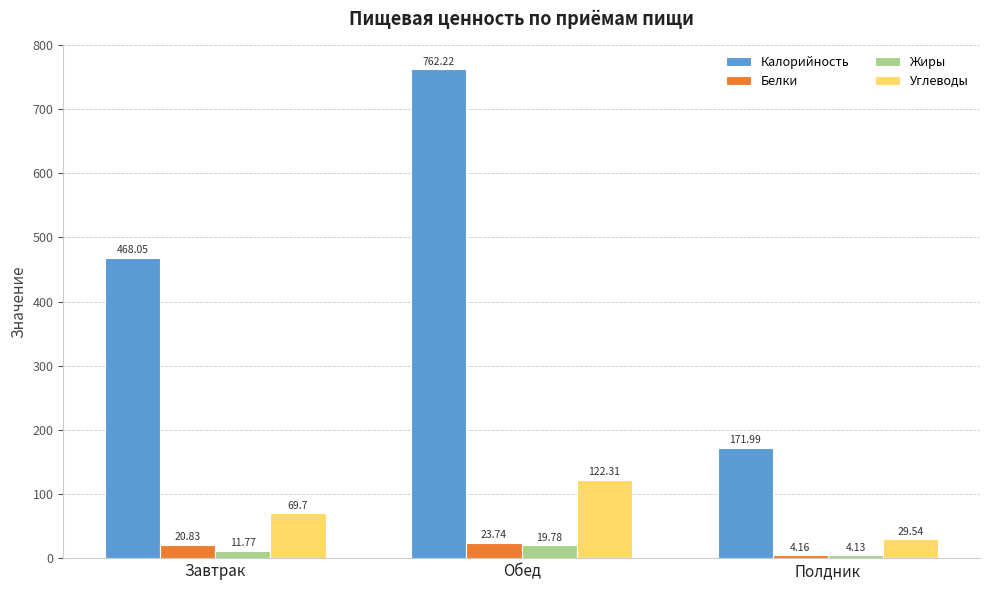

What is the sum of the Жиры values at Обед and Полдник?

23.9